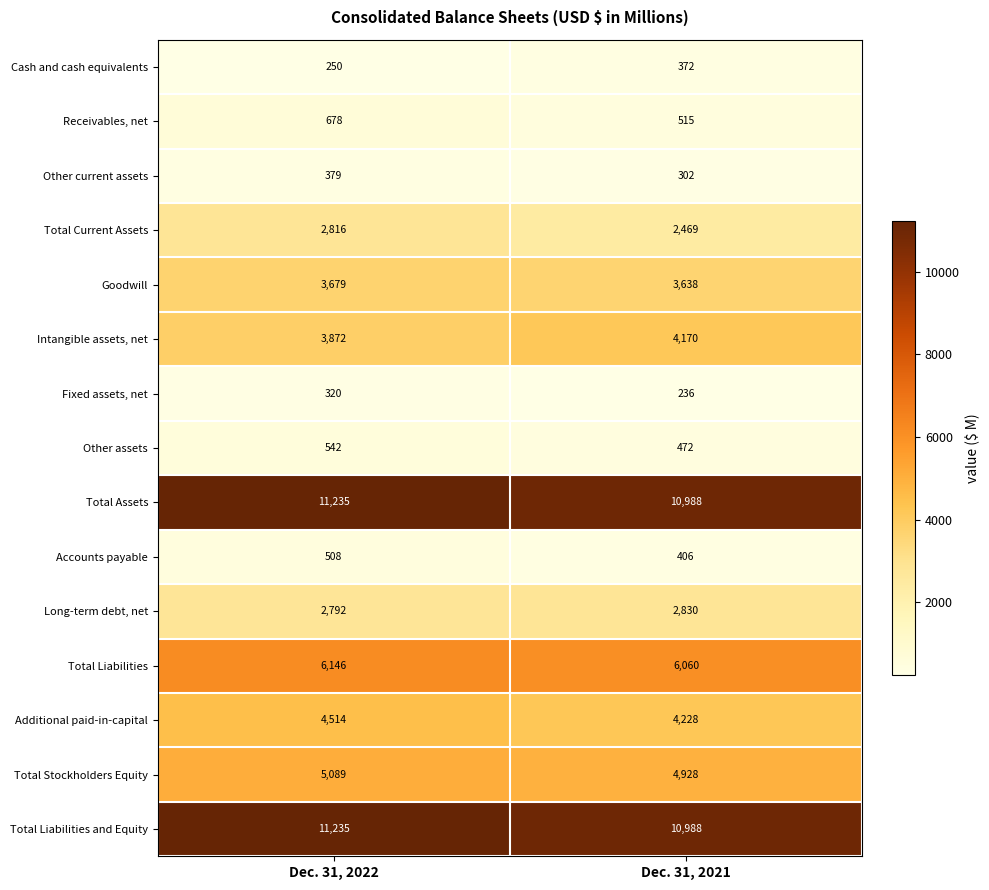

List the labels in order of Other current assets value, largest first.

Dec. 31, 2022, Dec. 31, 2021